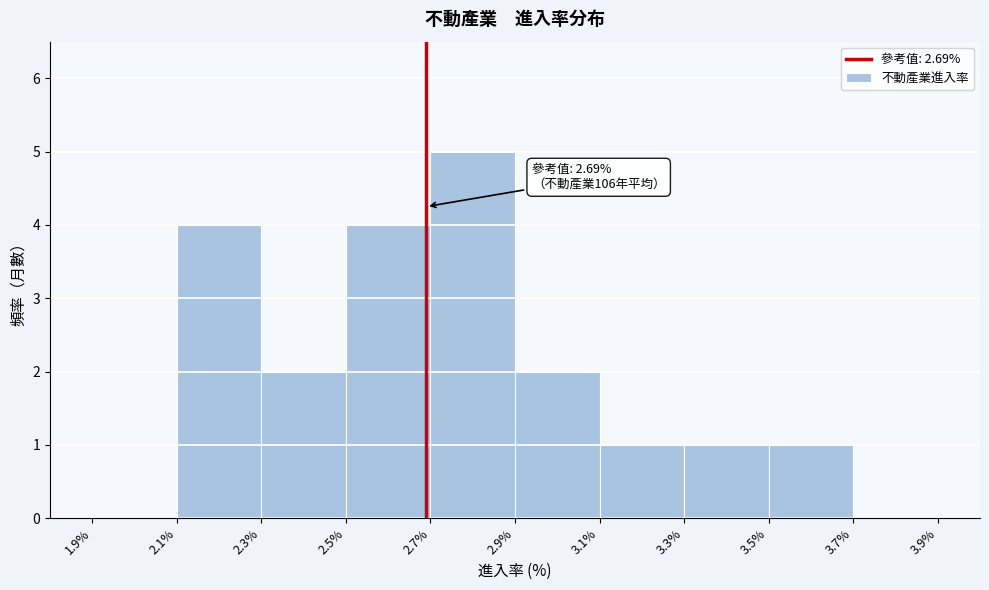

Which range on the x-axis has the tallest bar?

2.7% to 2.9%